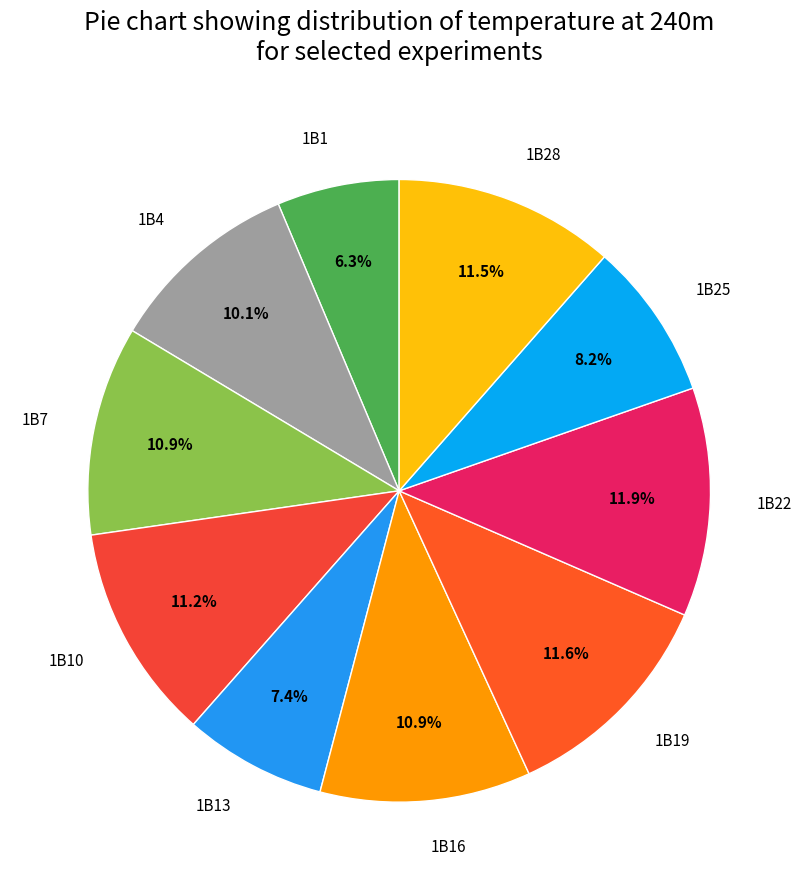

Which category has the smallest portion of the pie?

1B1